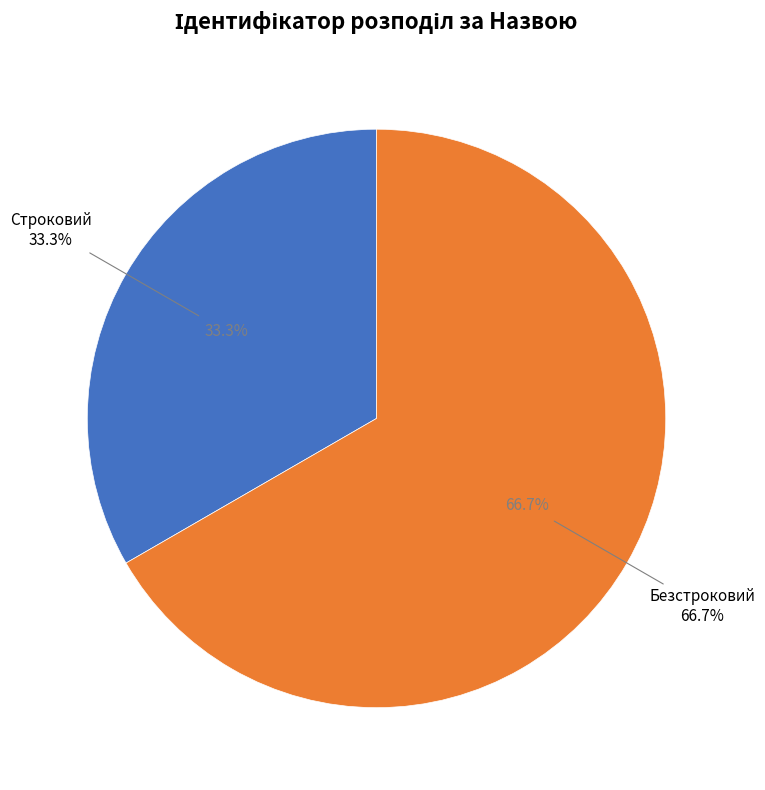

Is the sum of Безстроковий and Строковий greater than half?

Yes